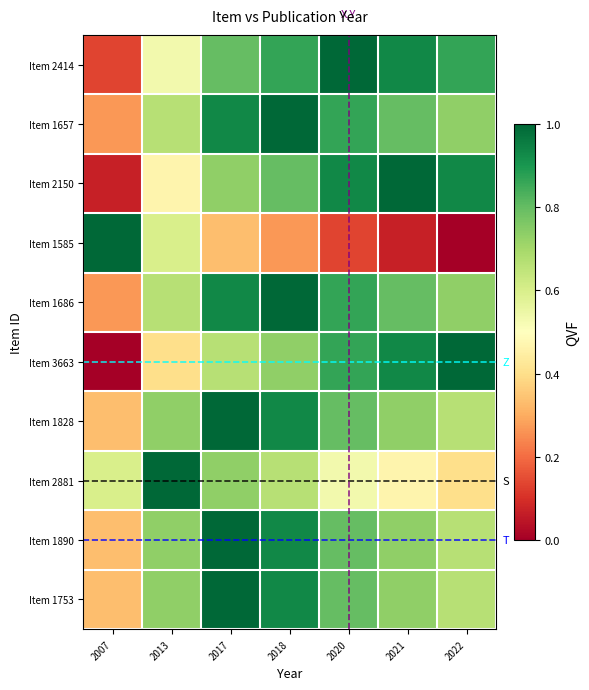

Which series changed the most between 2007 and 2021?

Item 2150